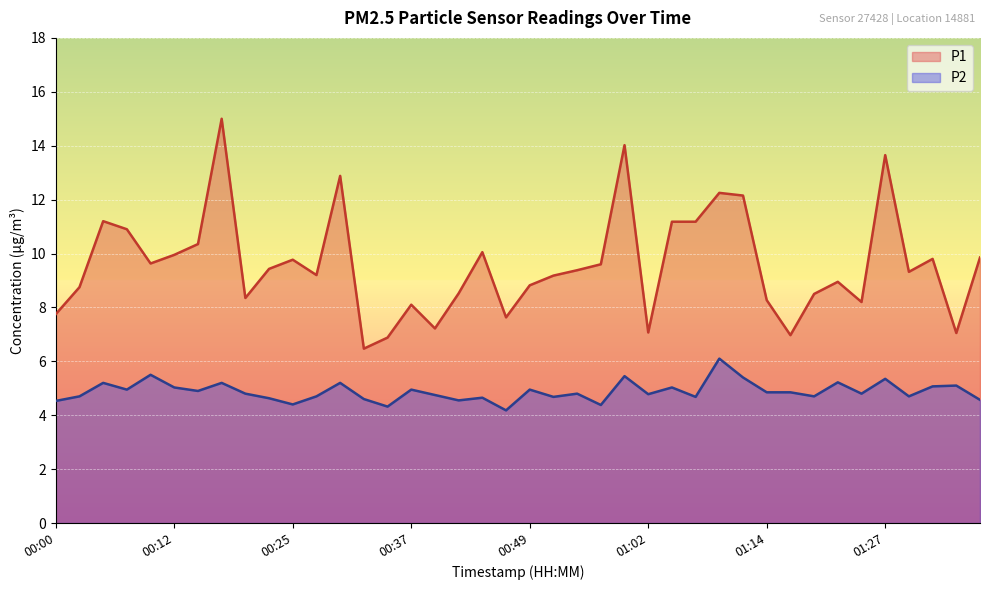

What is the minimum value shown in the chart?

4.2